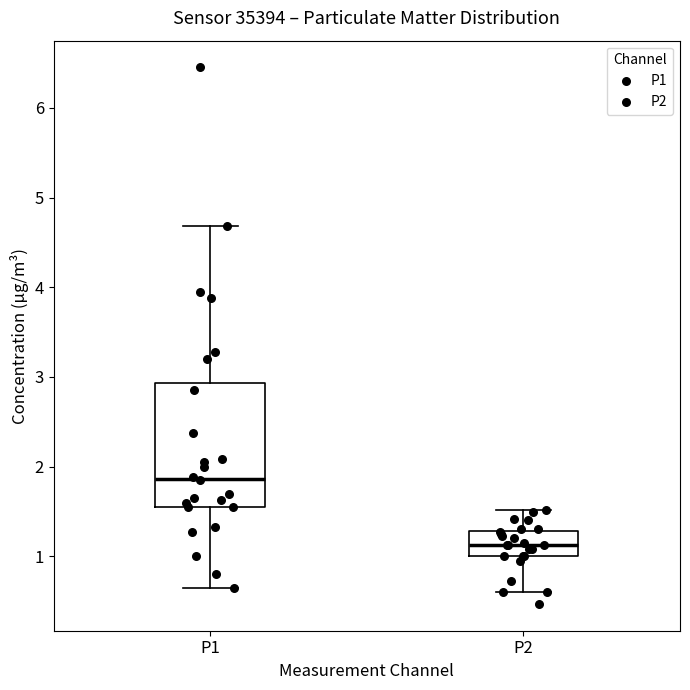

Which box is the tallest, from its lower edge to its upper edge?

P1